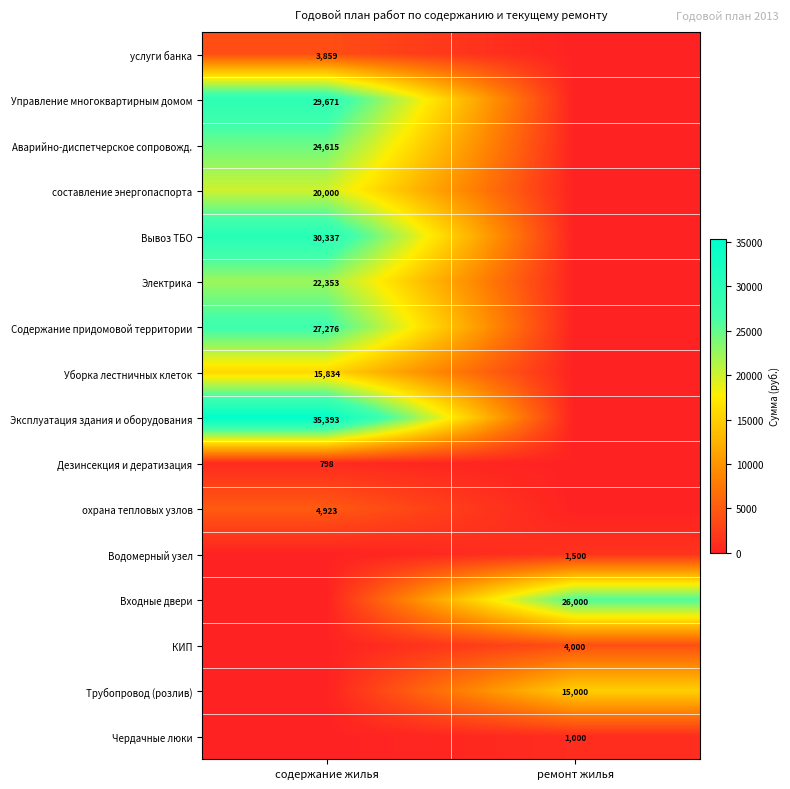

Is it true that КИП equals 4000 at ремонт жилья?

True